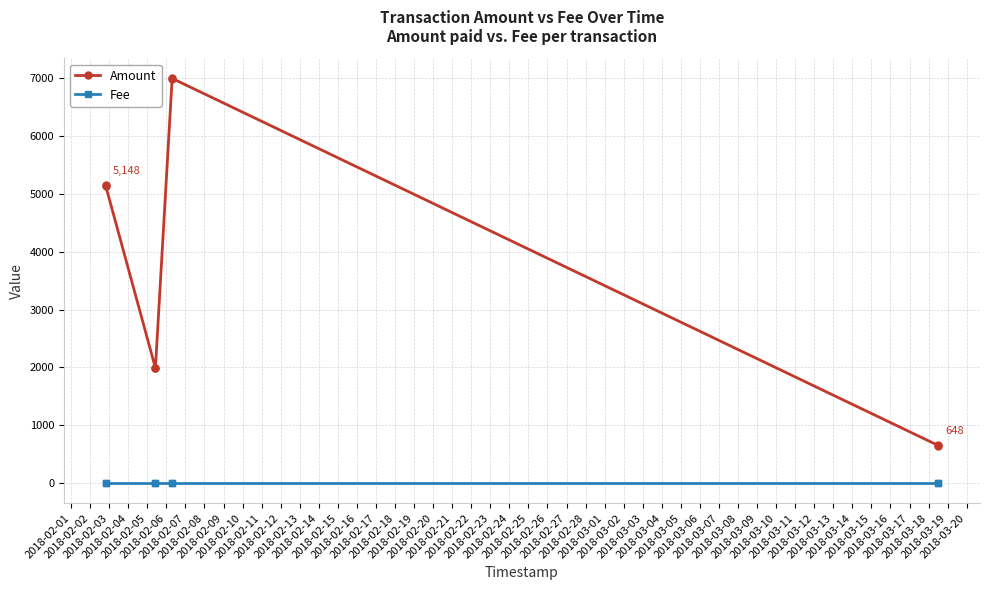

True or false: Fee and Amount intersect in this chart.

False